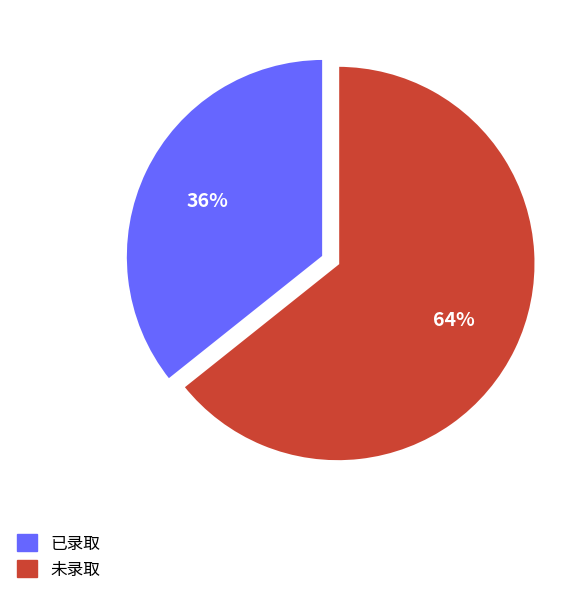

Which slice is the smallest?

已录取